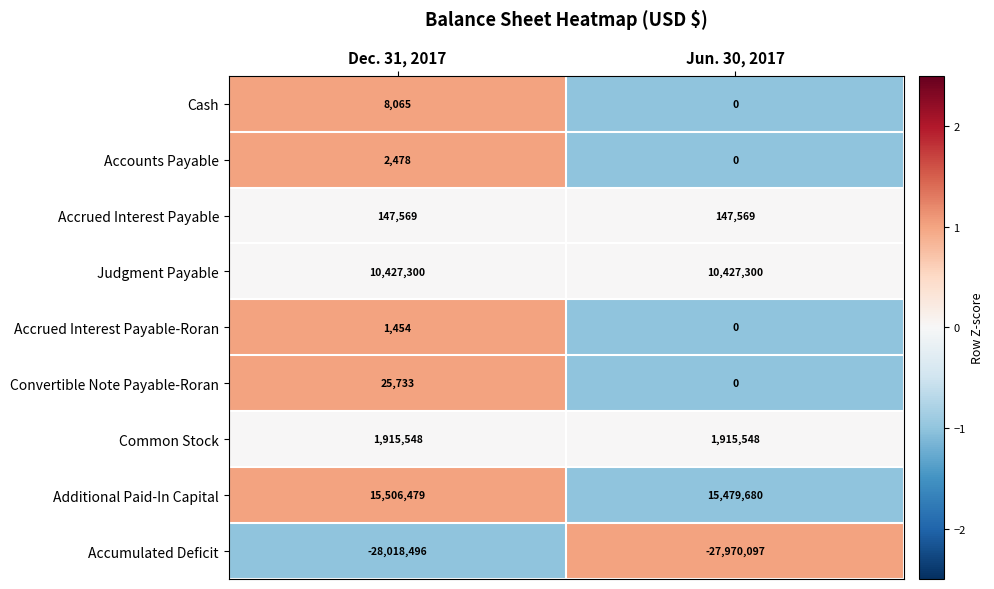

Which series has the largest total across all categories?

Additional Paid-In Capital